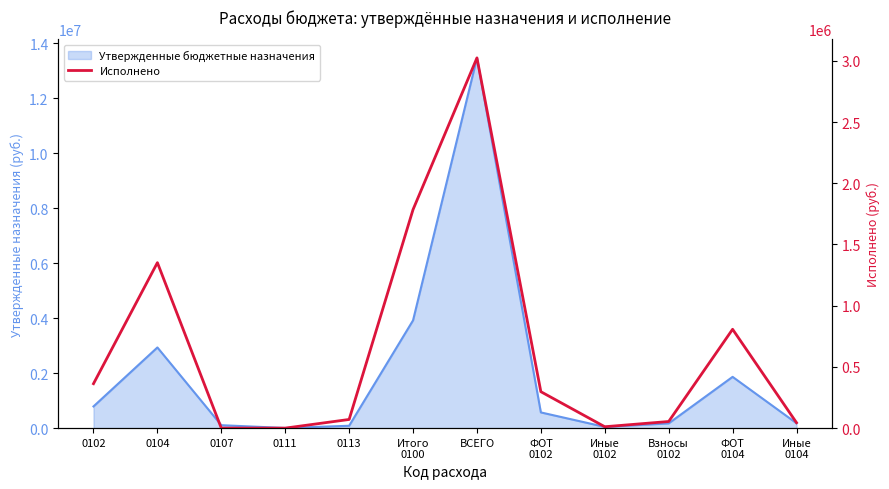

What is the label of the 3rd point from the left?

0107